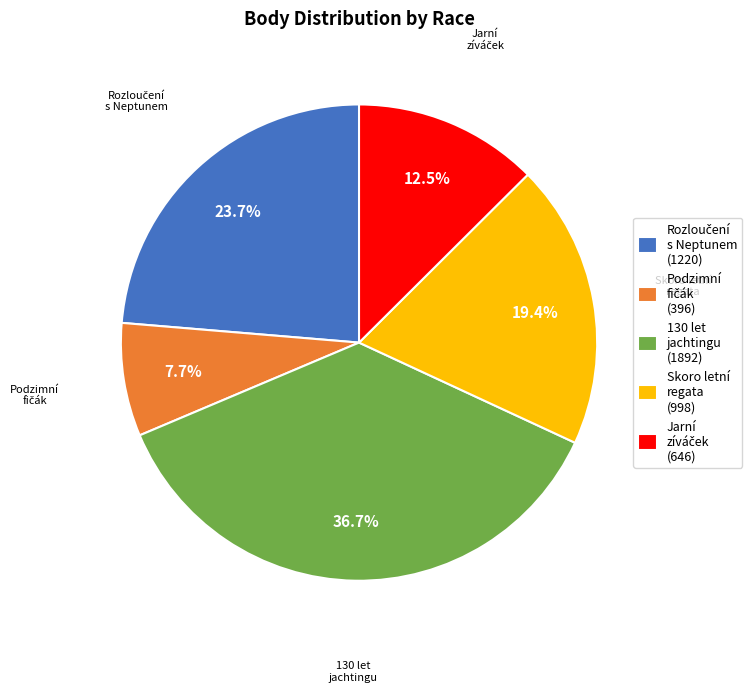

What is the ratio of the value at 130 let jachtingu (1892) to the value at Skoro letní regata (998)?

1.9